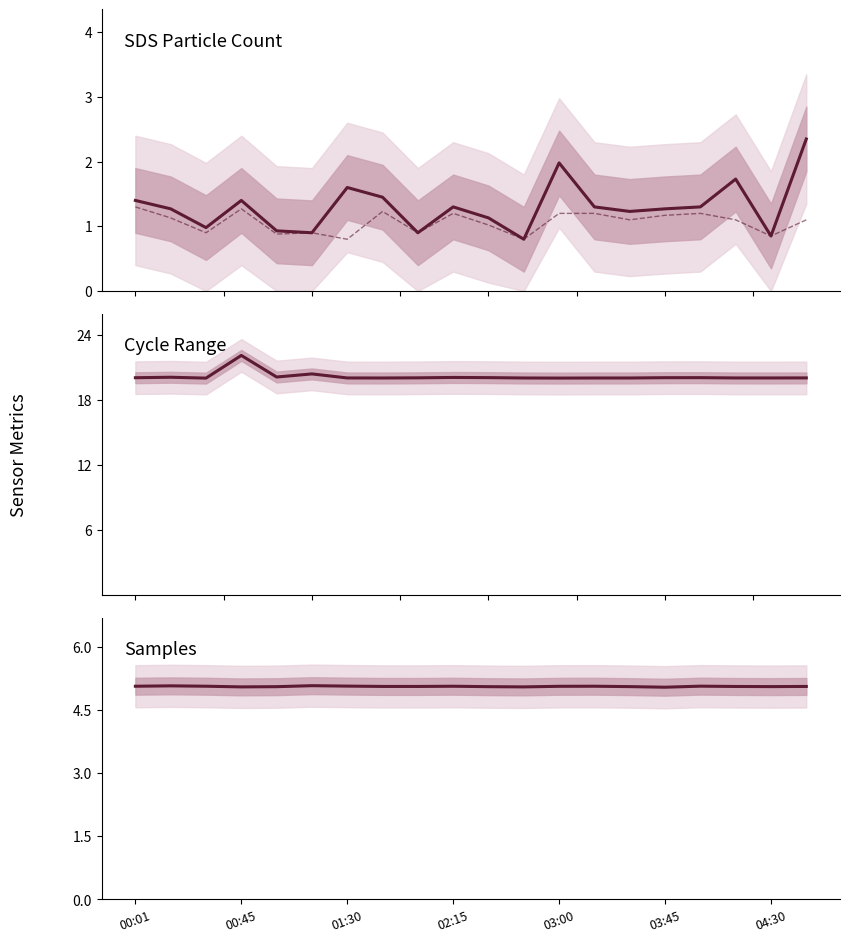

At 00:45, list the series in order from largest to smallest.

Max_cycle, Samples, SDS_P1, SDS_P2